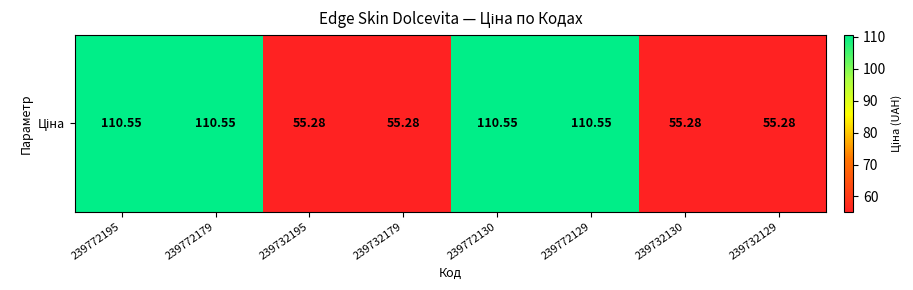

What is the greatest value displayed?

110.5